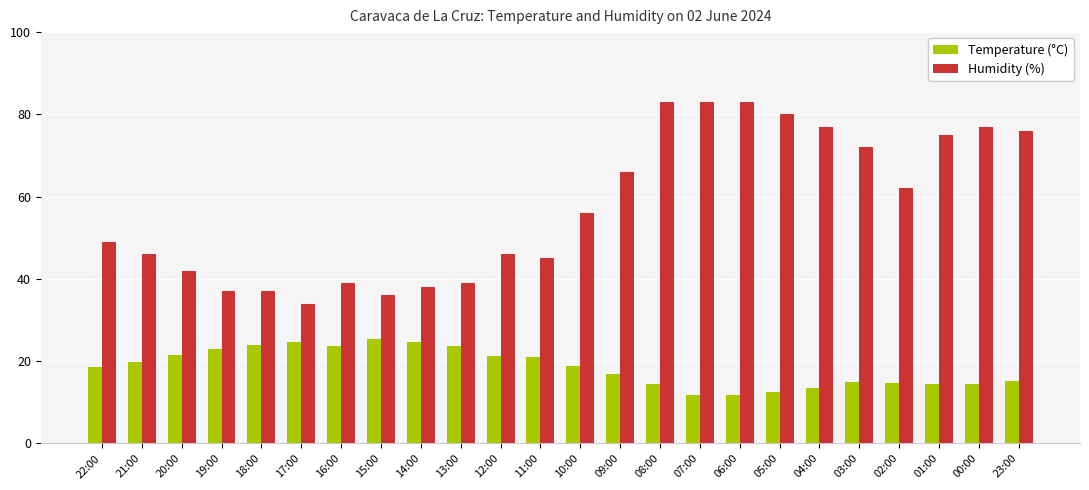

How many categories are shown in the chart?

24